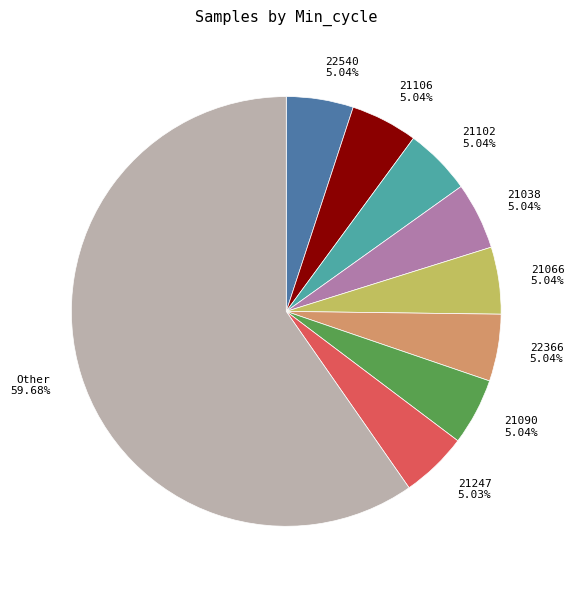

Is there a majority slice in this chart?

Yes